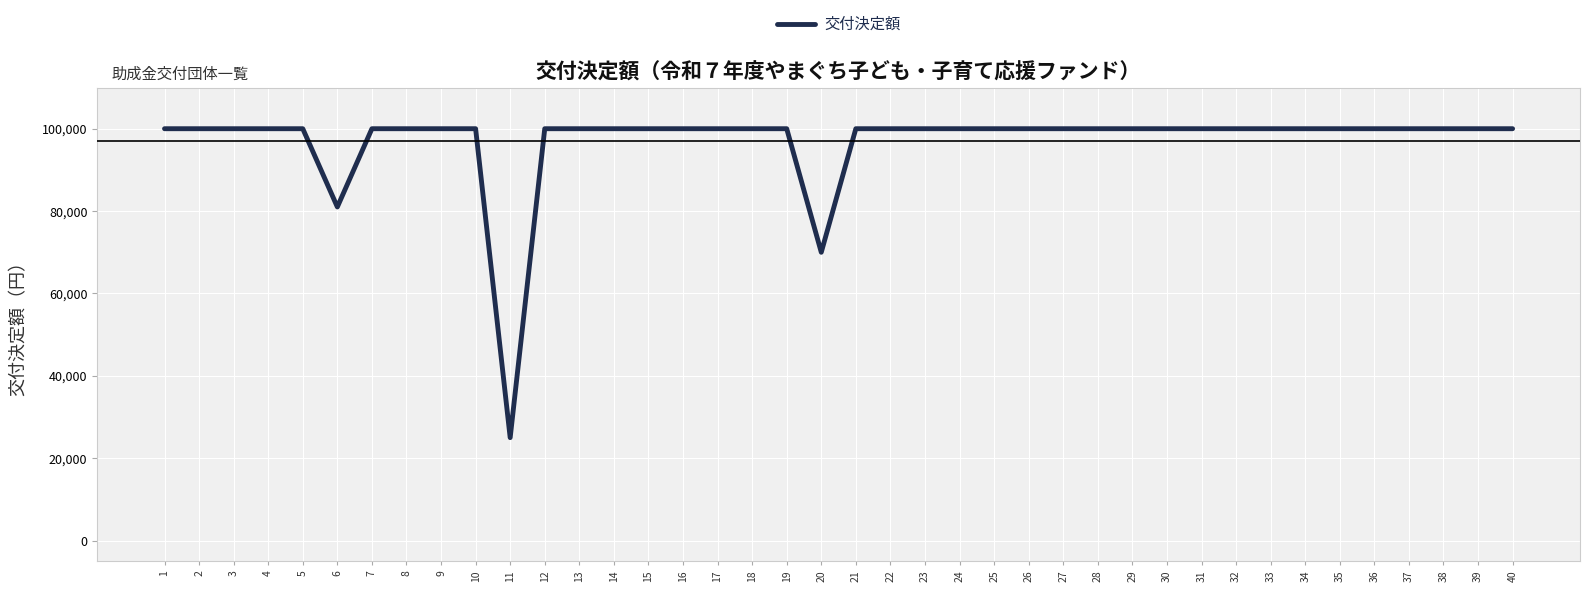

What is the difference between the maximum and minimum values?

75000